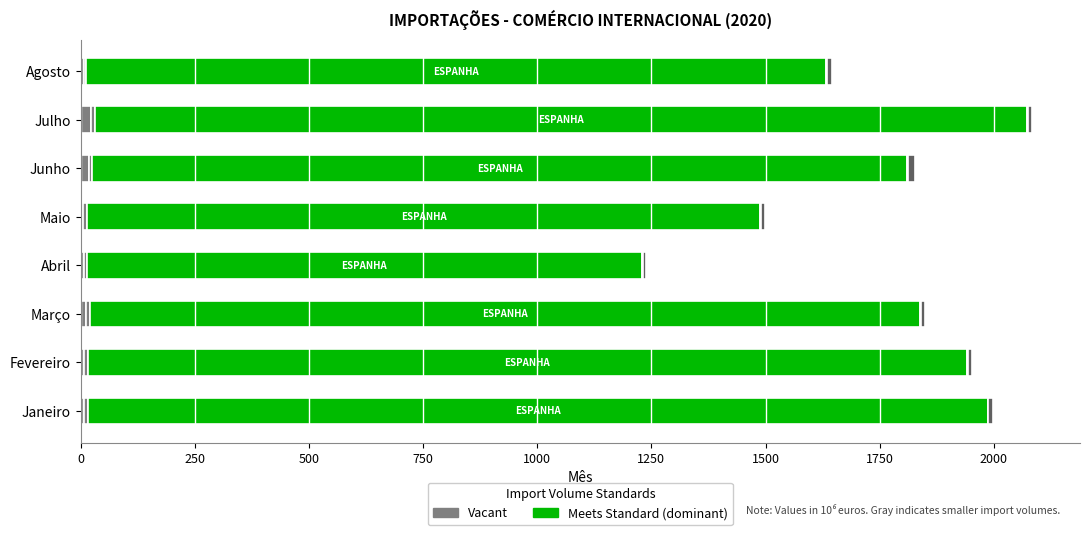

Is it true that ESLOVÉNIA equals 8.8 at Janeiro?

True